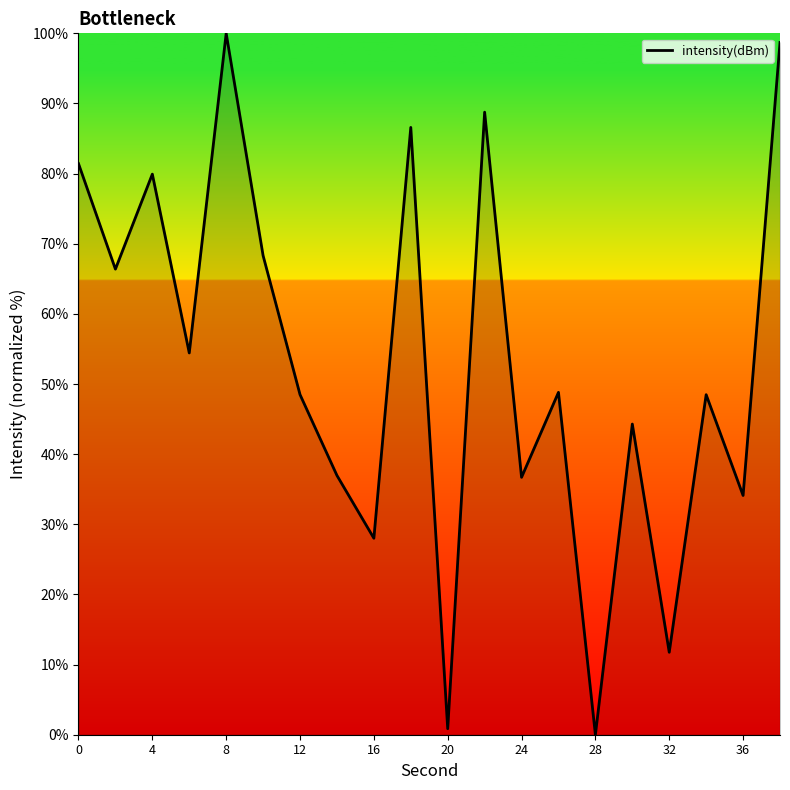

What is the difference between the maximum and minimum values?

100.0